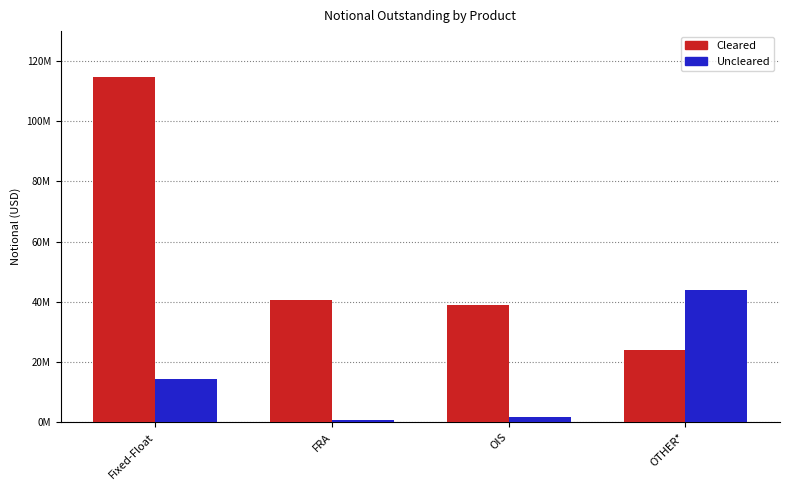

Reading right to left, transcribe all the data shown in this chart.

Cleared: OTHER*=24112527	OIS=38829064	FRA=40582892	Fixed-Float=114873408
Uncleared: OTHER*=43964423	OIS=1559102	FRA=678967	Fixed-Float=14216844